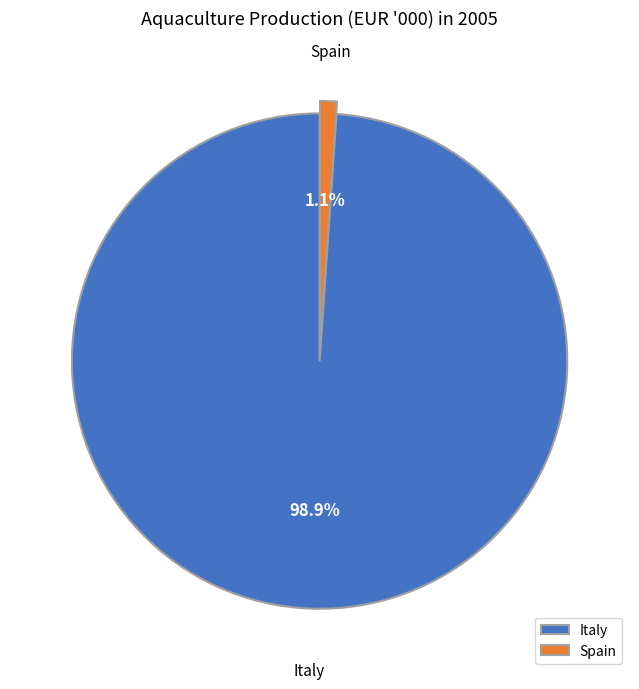

To the nearest percent, what is the difference between the Spain and Italy slice percentages?

98%